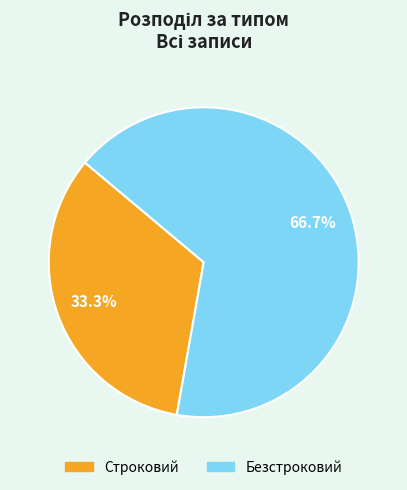

What percentage is NOT represented by Безстроковий?

33.3%